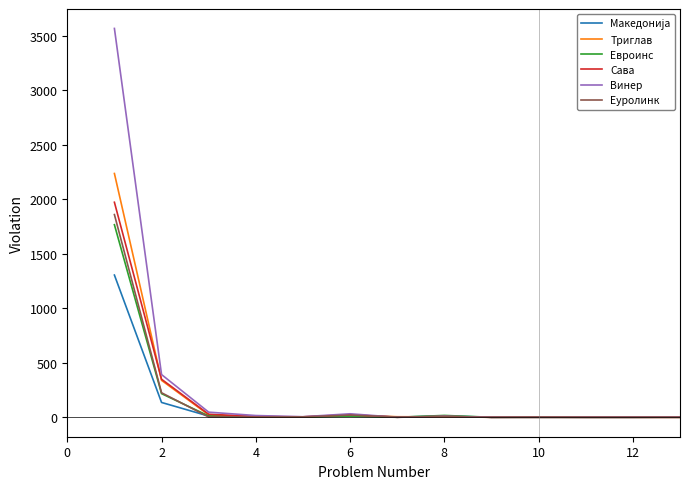

What is the maximum value for Винер?

3568